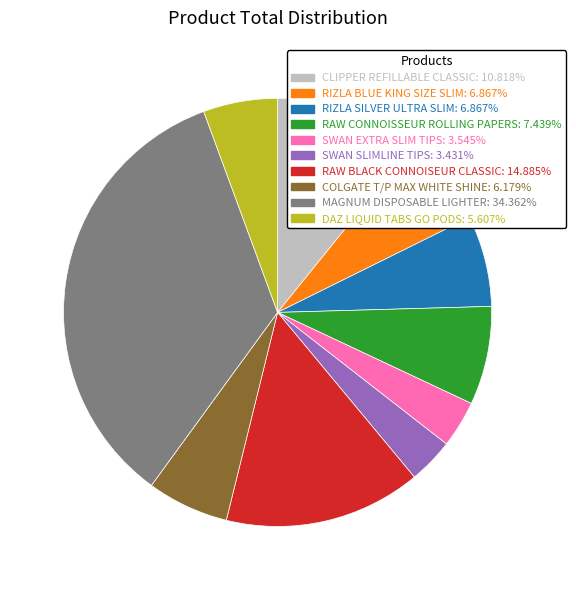

Is the sum of MAGNUM DISPOSABLE LIGHTER and COLGATE T/P MAX WHITE SHINE greater than half?

No